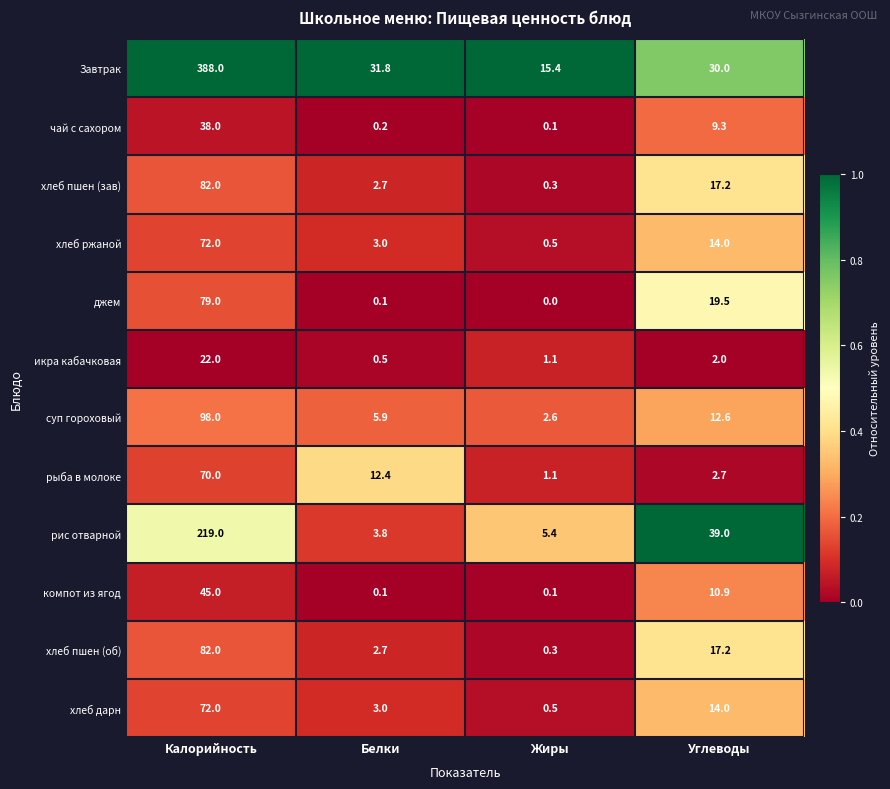

What is the highest value of the компот из ягод series?

45.0